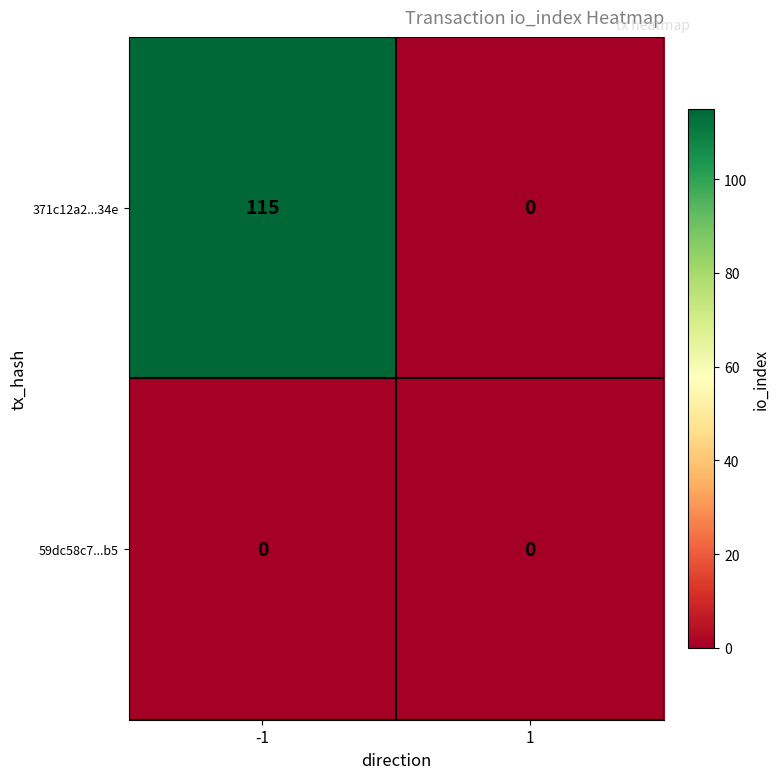

Which series has the largest total across all categories?

371c12a2...34e